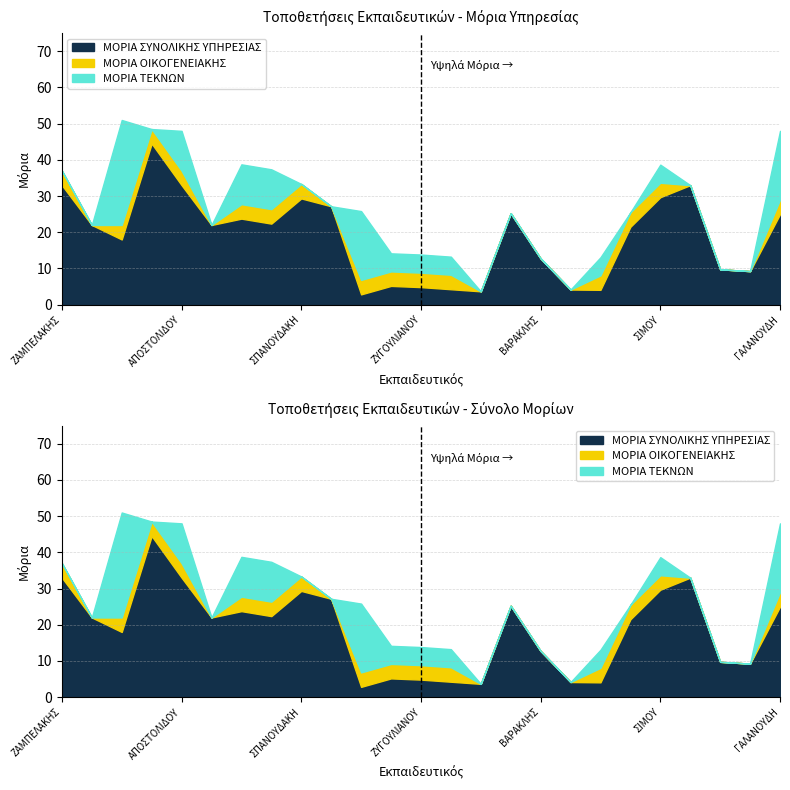

What is the label of the 22nd point from the left?

ΜΠΕΣΙΡΟΠΟΥΛΟΣ